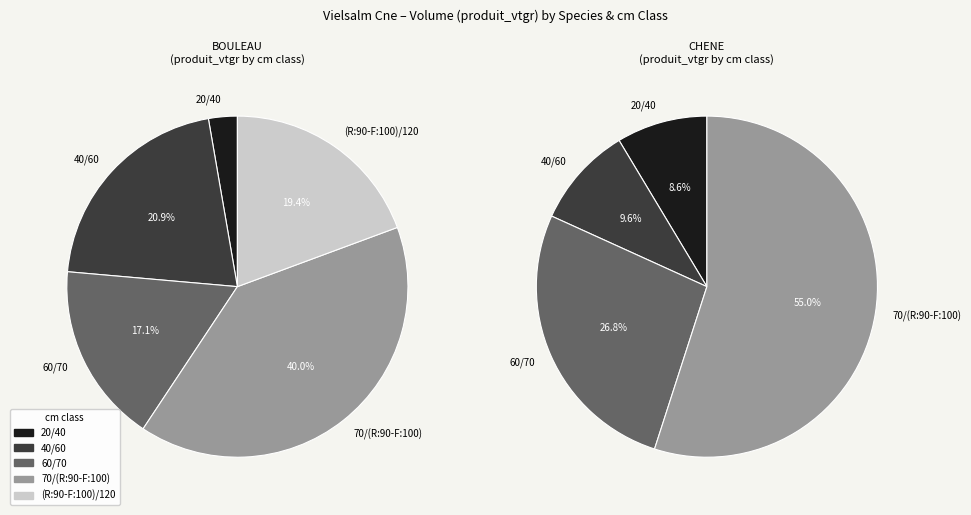

To the nearest percent, what is the difference between the largest and smallest slice percentages?

37%